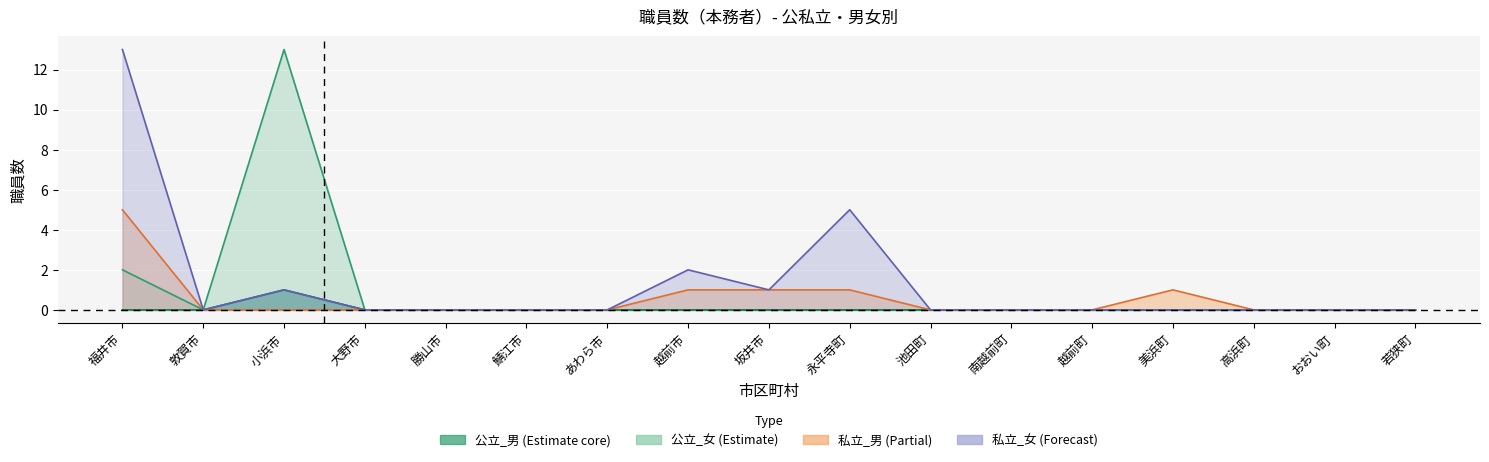

Count the 私立_男 values in the range 0 to 1.

16